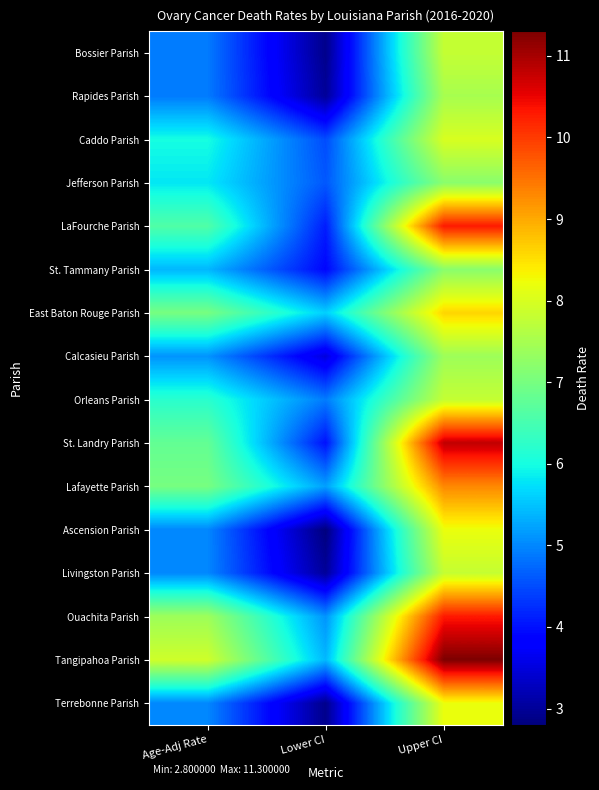

Reading left to right, list all the values displayed in this chart.

Bossier Parish: Age-Adj Rate=4.9	Lower CI=2.9	Upper CI=7.8
Rapides Parish: Age-Adj Rate=4.9	Lower CI=3.0	Upper CI=7.5
Caddo Parish: Age-Adj Rate=6.0	Lower CI=4.5	Upper CI=8.0
Jefferson Parish: Age-Adj Rate=5.8	Lower CI=4.6	Upper CI=7.2
LaFourche Parish: Age-Adj Rate=6.6	Lower CI=4.1	Upper CI=10.3
St. Tammany Parish: Age-Adj Rate=5.4	Lower CI=3.9	Upper CI=7.2
East Baton Rouge Parish: Age-Adj Rate=7.0	Lower CI=5.6	Upper CI=8.6
Calcasieu Parish: Age-Adj Rate=5.1	Lower CI=3.5	Upper CI=7.4
Orleans Parish: Age-Adj Rate=6.2	Lower CI=4.9	Upper CI=7.8
St. Landry Parish: Age-Adj Rate=6.8	Lower CI=4.0	Upper CI=10.8
Lafayette Parish: Age-Adj Rate=7.0	Lower CI=5.2	Upper CI=9.3
Ascension Parish: Age-Adj Rate=5.0	Lower CI=2.8	Upper CI=8.2
Livingston Parish: Age-Adj Rate=5.0	Lower CI=3.0	Upper CI=7.8
Ouachita Parish: Age-Adj Rate=7.4	Lower CI=5.1	Upper CI=10.3
Tangipahoa Parish: Age-Adj Rate=7.9	Lower CI=5.4	Upper CI=11.3
Terrebonne Parish: Age-Adj Rate=5.0	Lower CI=2.9	Upper CI=8.2